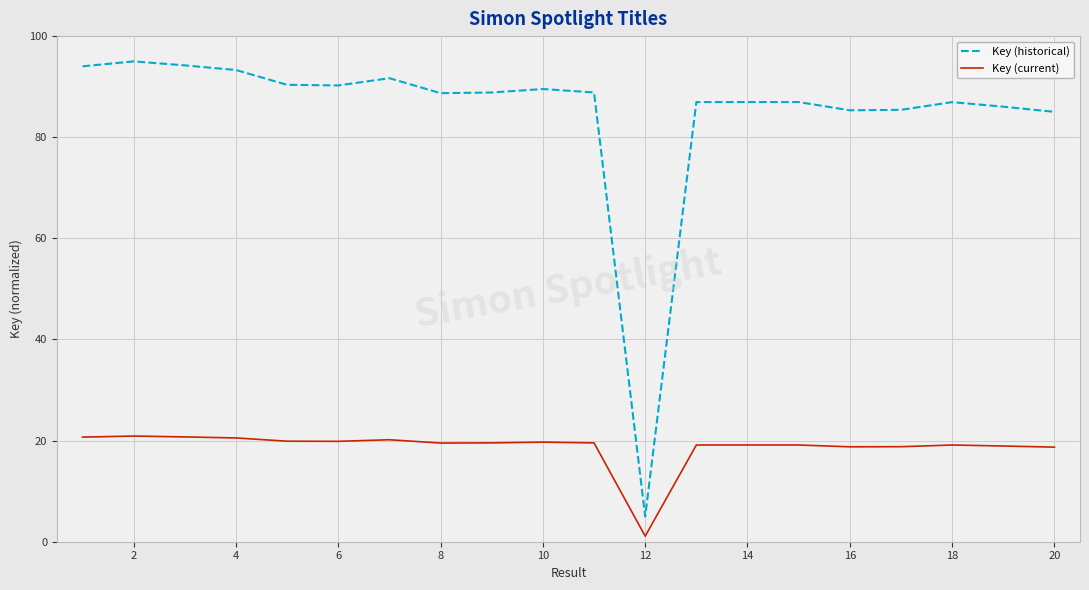

Which series has the largest range (max minus min)?

Key (historical)